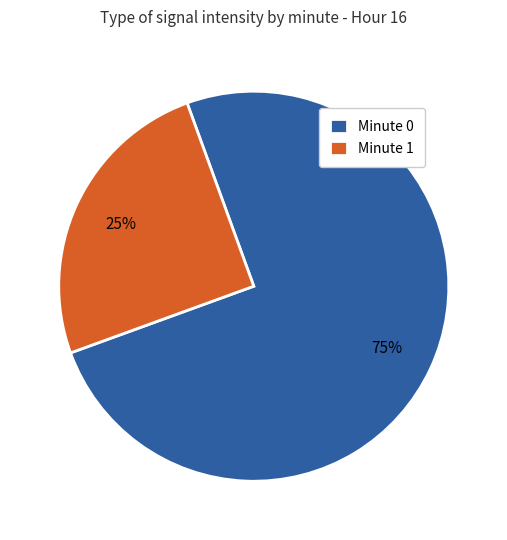

Rank the categories by value from lowest to highest.

Minute 1, Minute 0